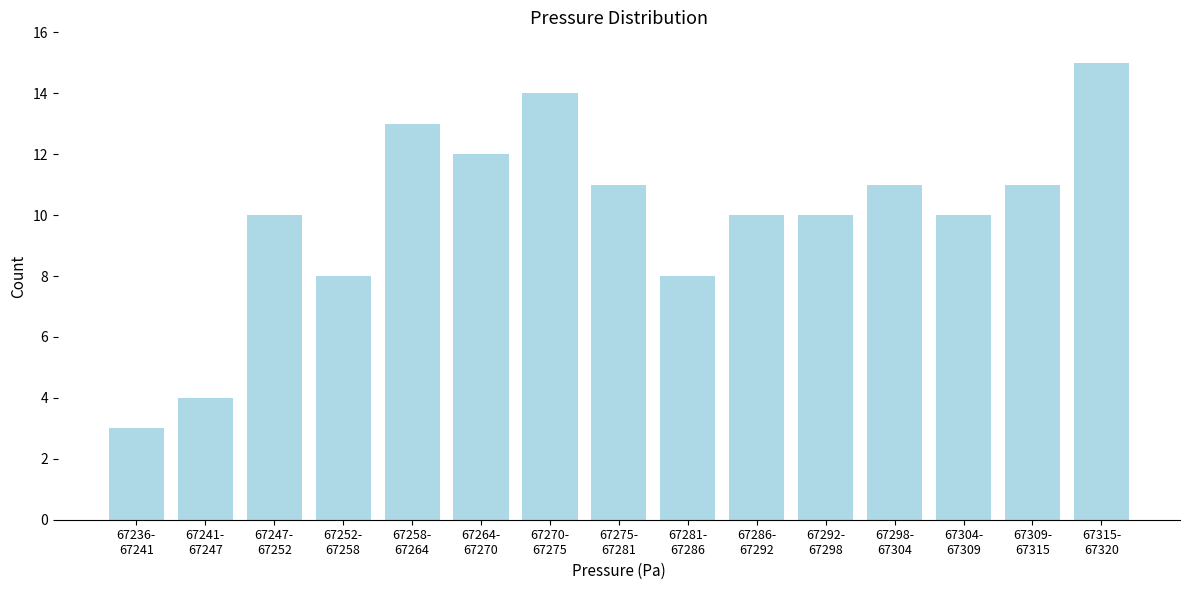

Reading right to left, list all the values displayed in this chart.

15	11	10	11	10	10	8	11	14	12	13	8	10	4	3